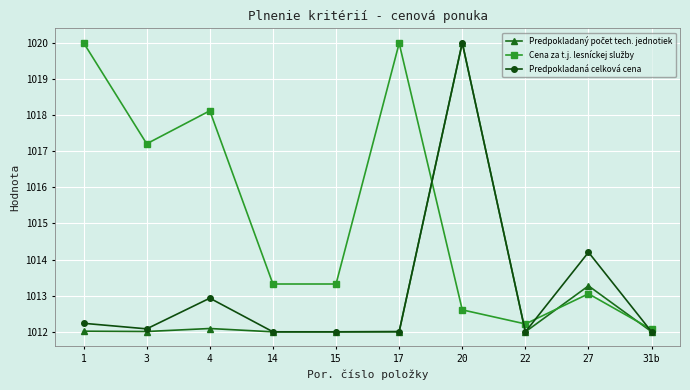

At which category is the sum across all series the highest?

20